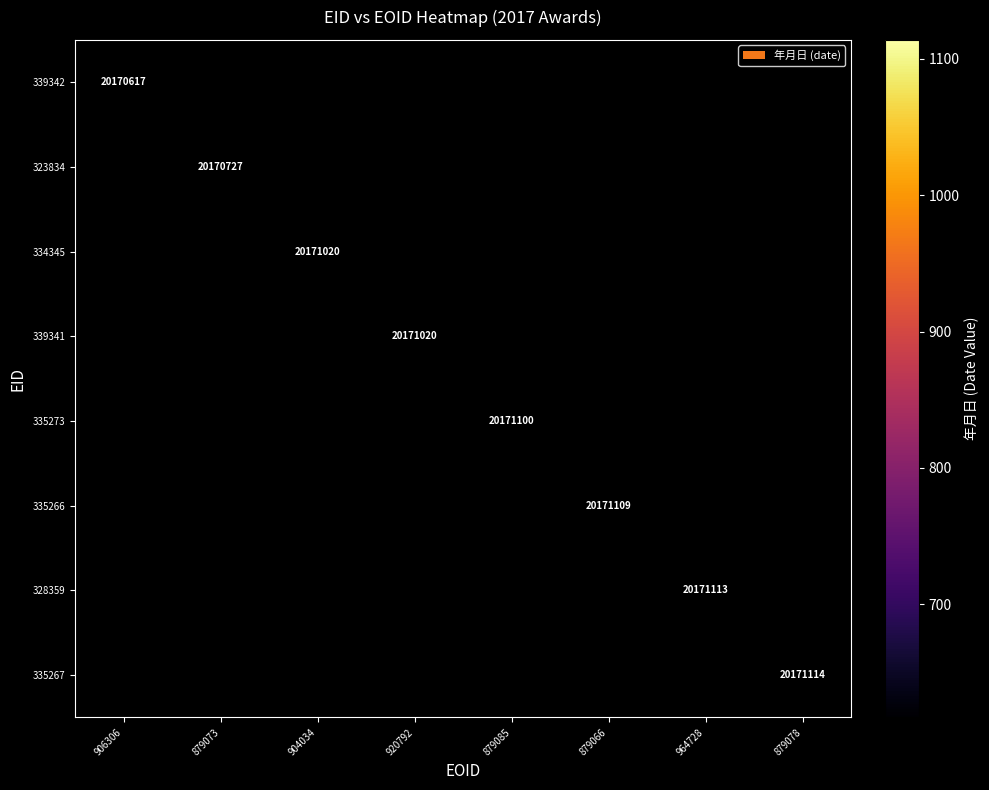

List the series in order of their overall mean, lowest first.

339342, 323834, 334345, 339341, 335273, 335266, 328359, 335267